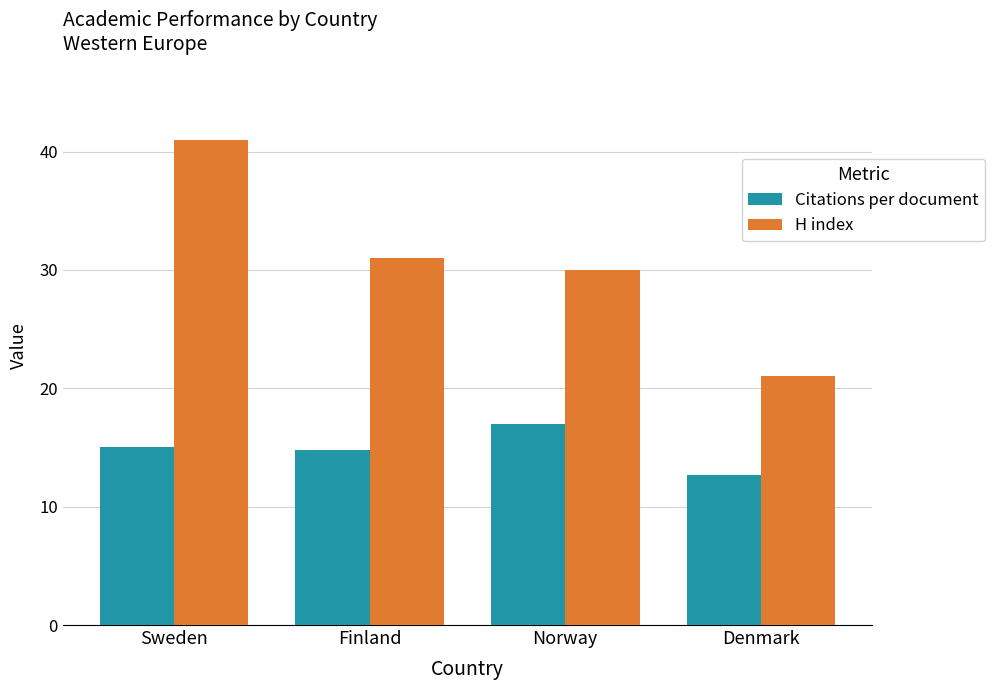

True or false: Citations per document has a value of 14.8 at Finland.

True